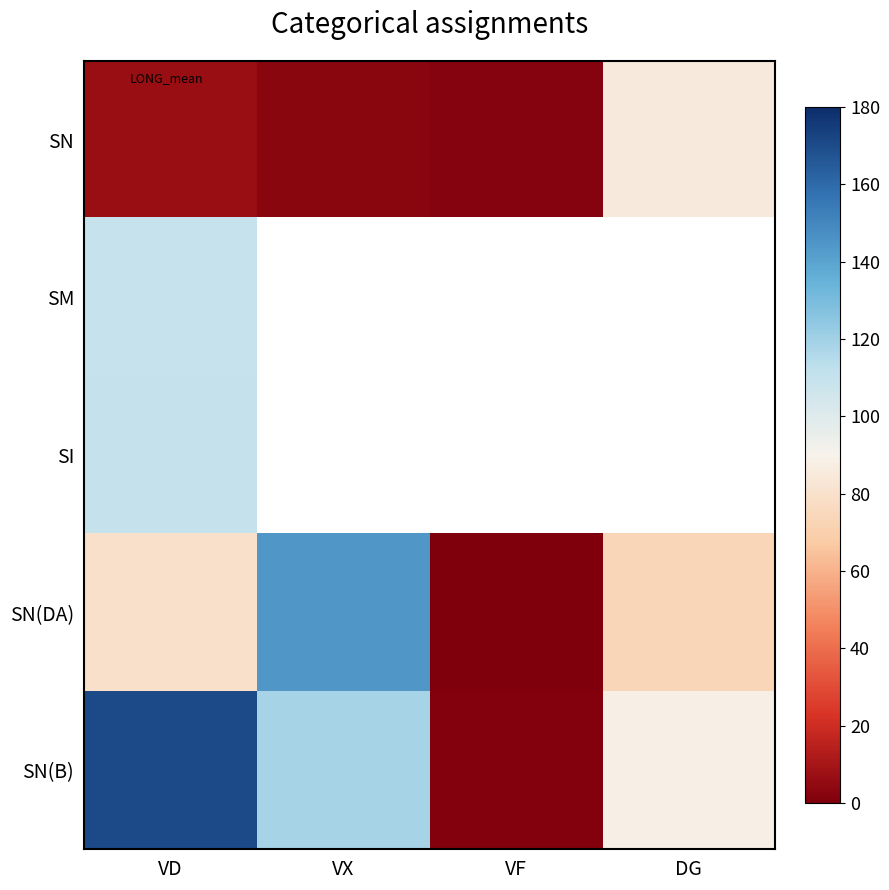

At which category does the chart reach its peak across all series?

VD